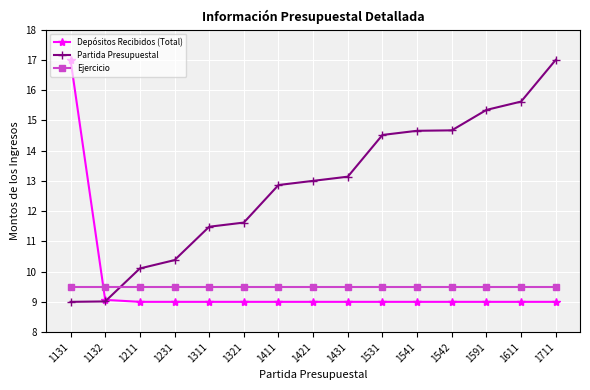

What is the total value across all series at 1321?

30.1